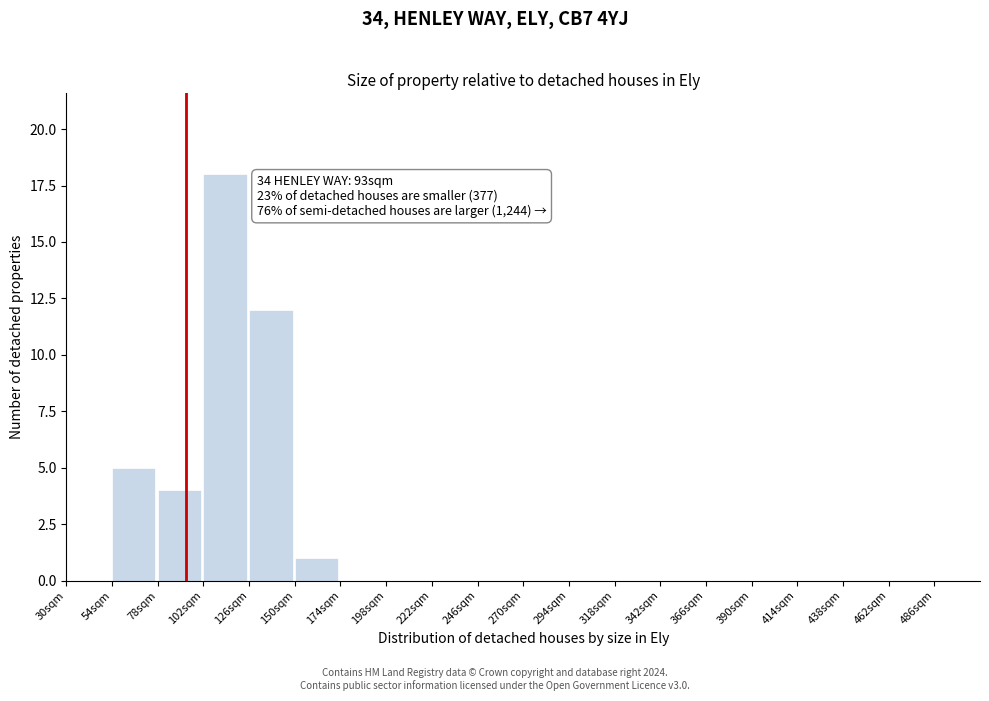

Over which range of the x-axis is the bar tallest?

102 to 126